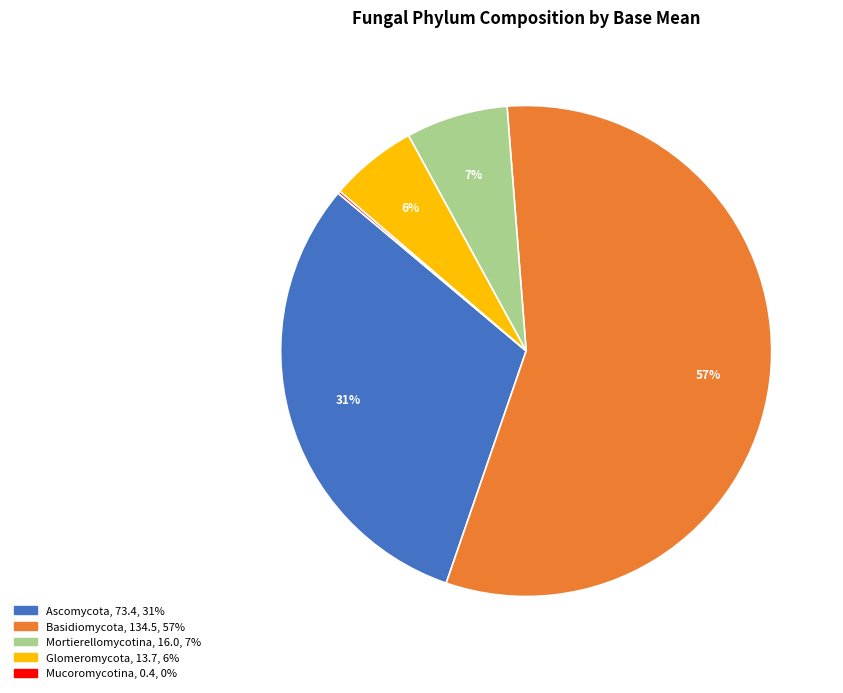

Does any single category account for the majority?

Yes